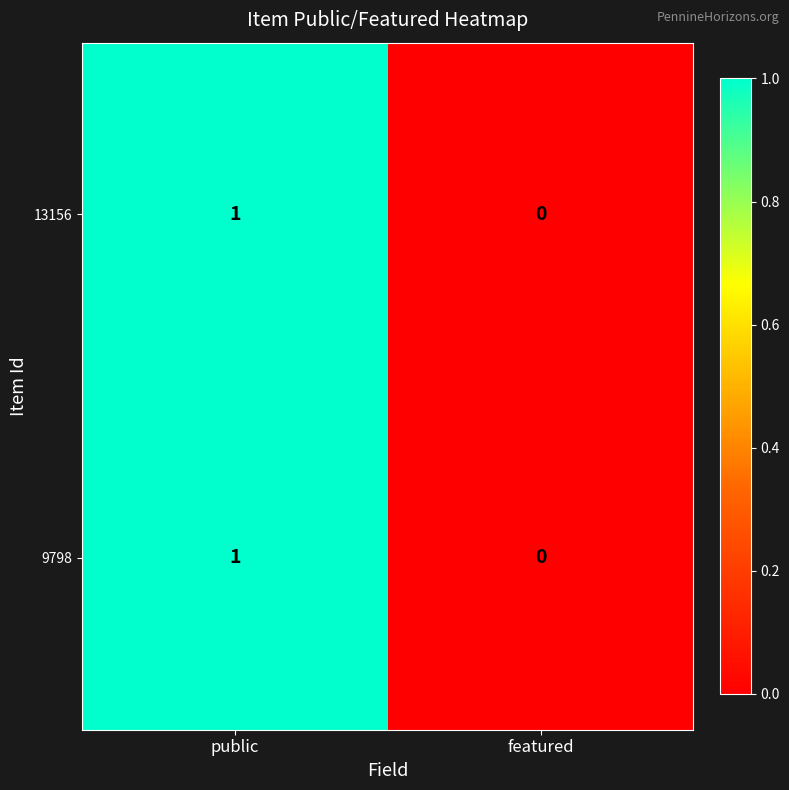

At which category is the sum across all series the highest?

public